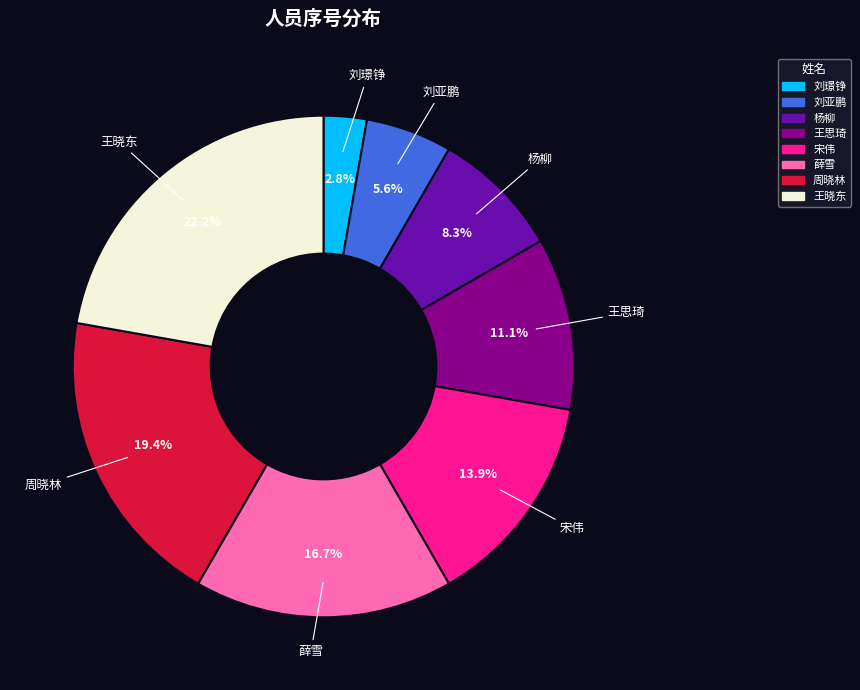

What is the ratio of the value at 刘璟铮 to the value at 周晓林?

0.1